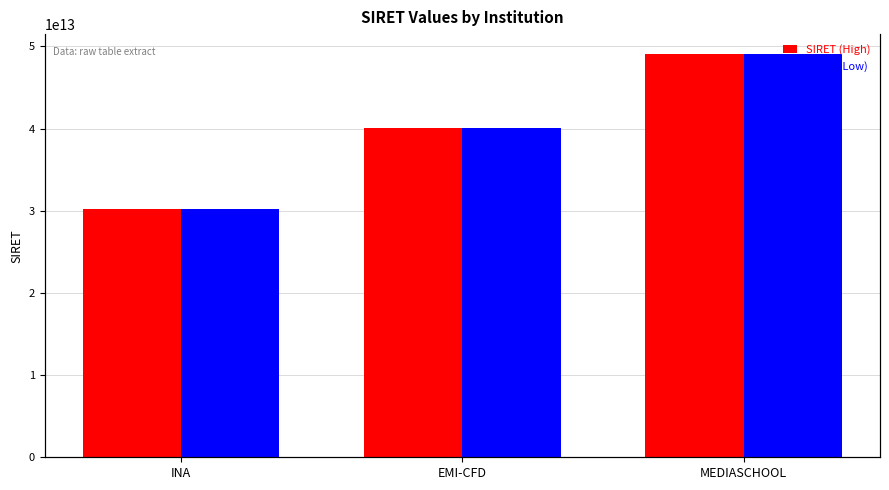

The SIRET (High) series shows 40039622200038.0 at EMI-CFD. True or false?

True